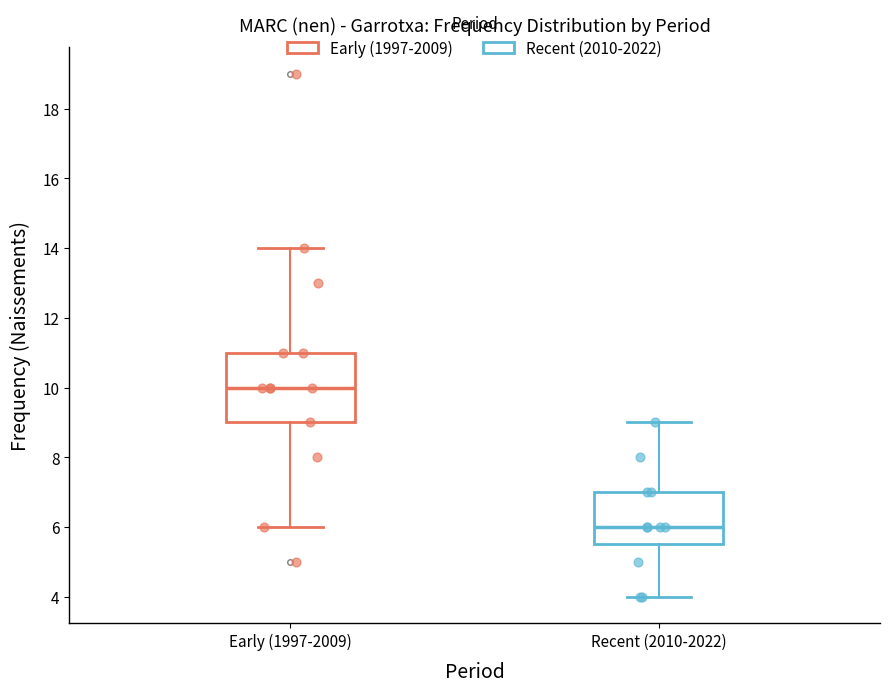

Reading left to right, read every box against the y-axis: the position of its median line, the range the box covers, and the ends of its whiskers. The values are not printed on the chart, so give them approximately, as read against the axis.

Early (1997-2009): median 10.0, box 9.0 to 11.0, whiskers 6.0 to 14.0
Recent (2010-2022): median 6.0, box 5.6 to 7.0, whiskers 4.0 to 9.0